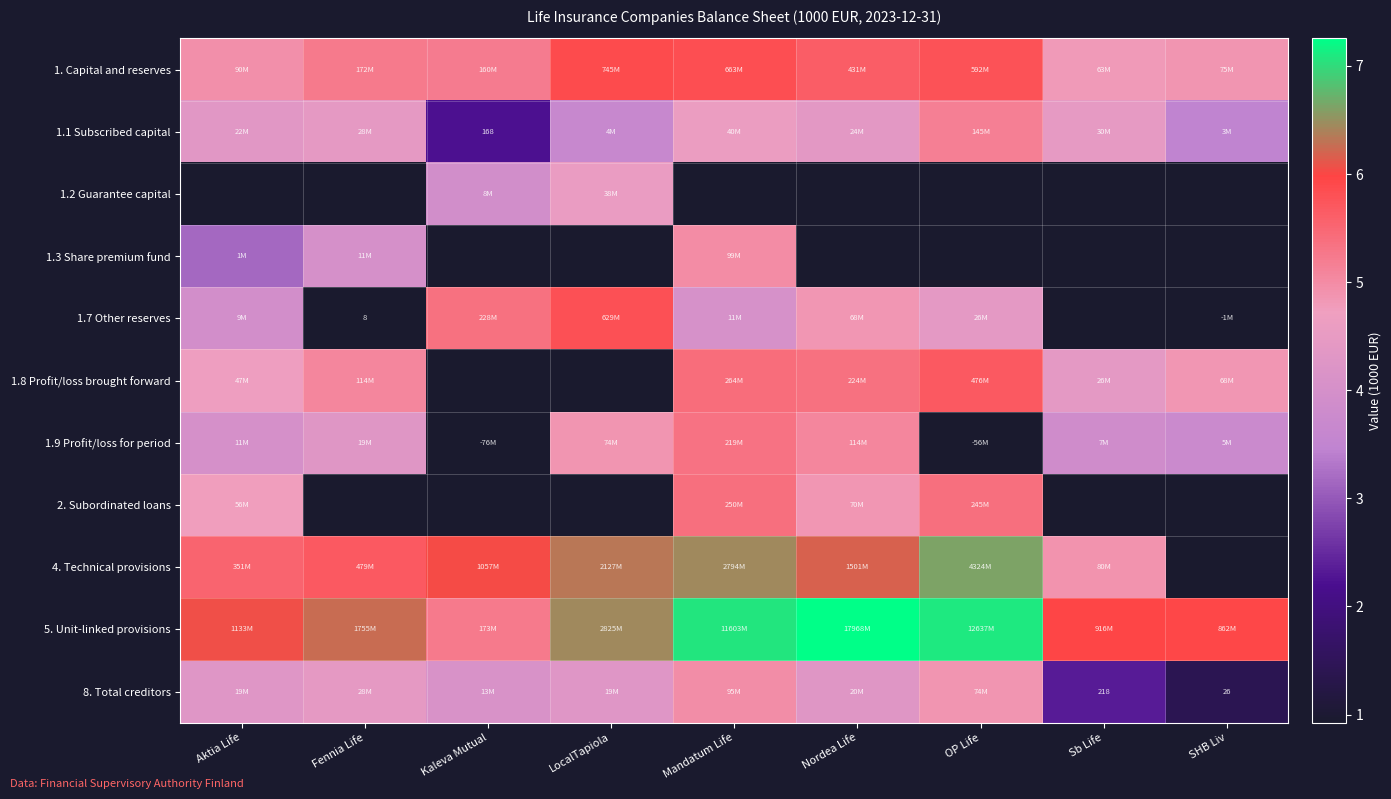

What is the difference between the highest and lowest values at Aktia Life?

2.9